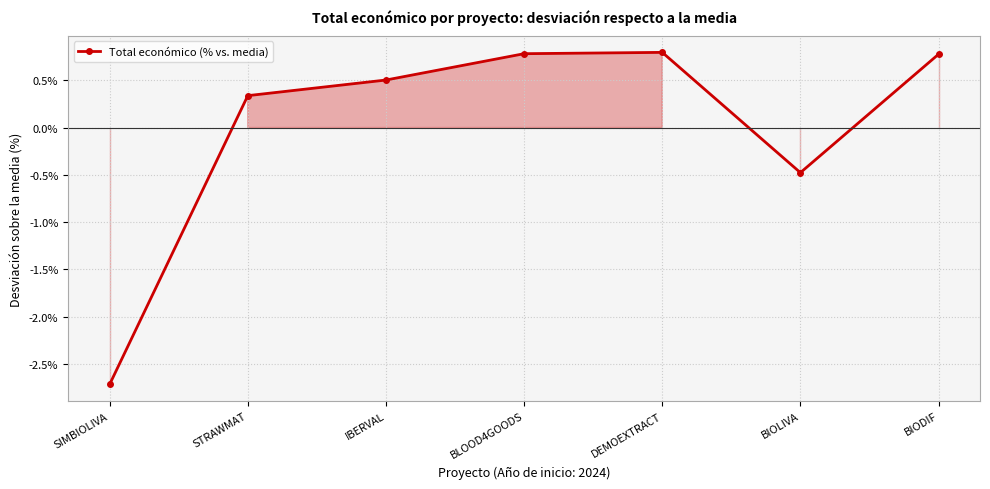

Does the chart have visible grid lines?

Yes